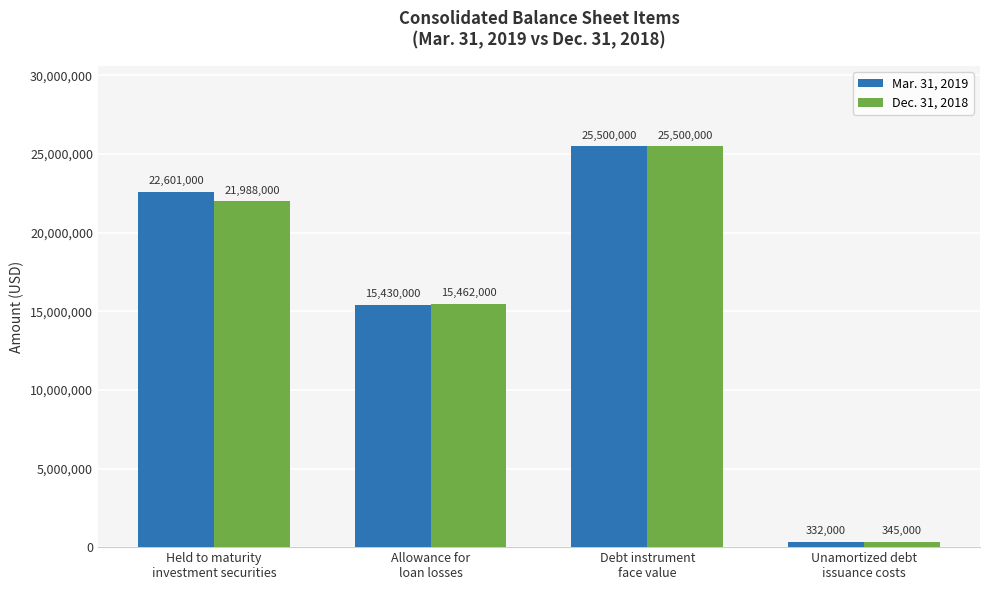

What is the spread (max minus min) of values at Unamortized debt
issuance costs?

13000